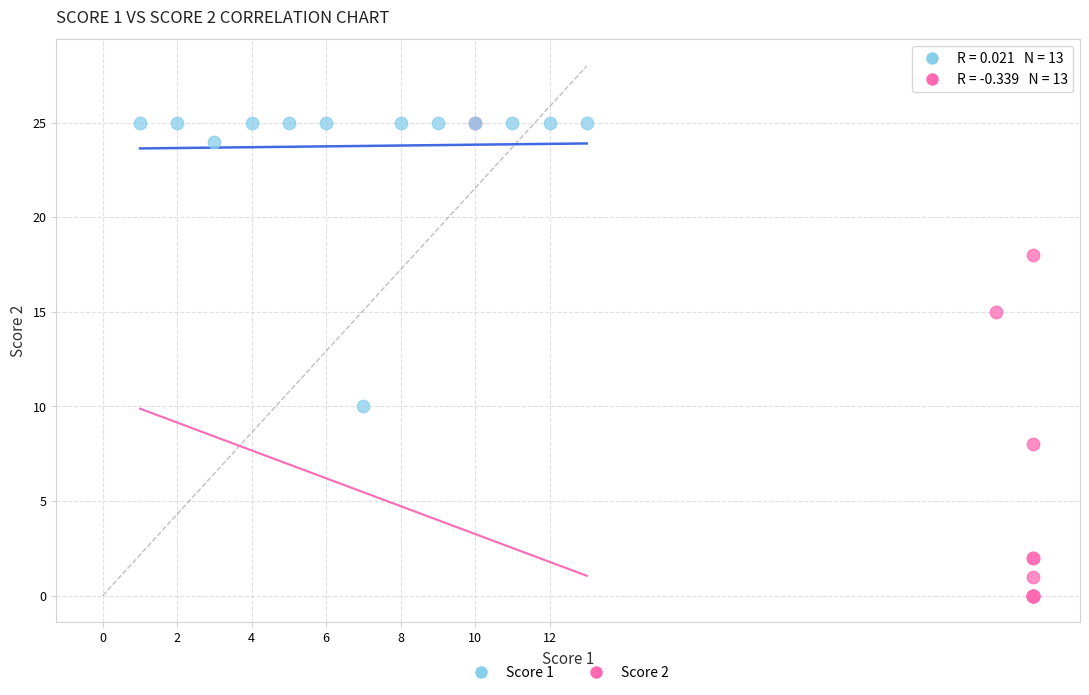

What are all the series names shown in the legend?

Score 1, Score 2